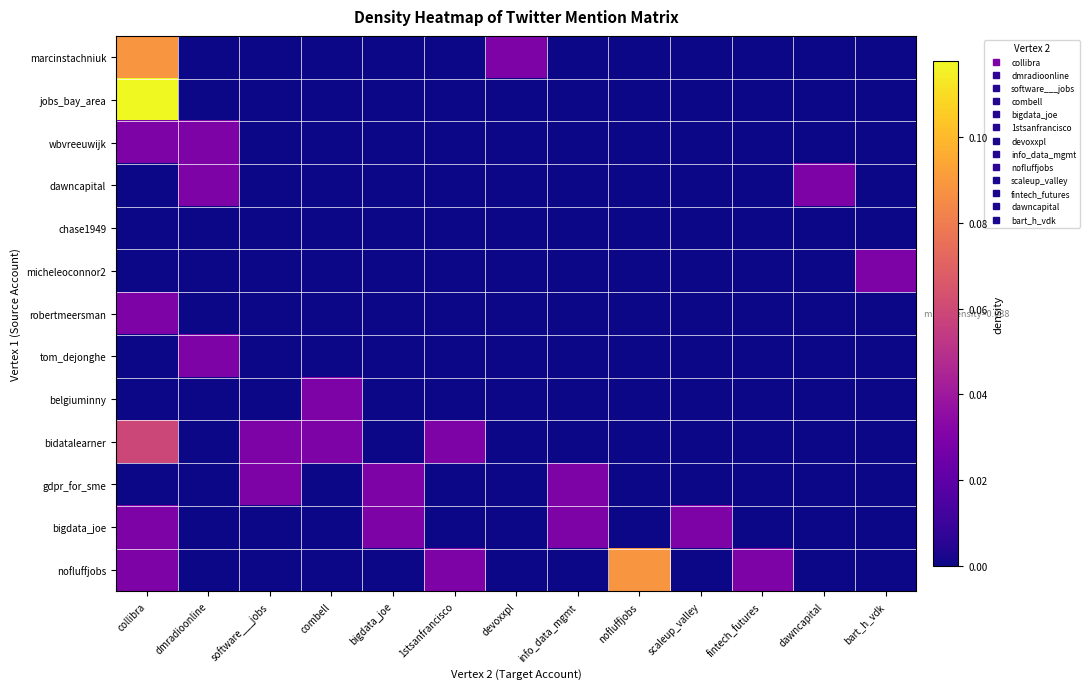

Reading right to left, transcribe all the data shown in this chart.

marcinstachniuk: bart_h_vdk=0.0	dawncapital=0.0	fintech_futures=0.0	scaleup_valley=0.0	nofluffjobs=0.0	info_data_mgmt=0.0	devoxxpl=0.0	1stsanfrancisco=0.0	bigdata_joe=0.0	combell=0.0	software___jobs=0.0	dmradioonline=0.0	collibra=0.1
jobs_bay_area: bart_h_vdk=0.0	dawncapital=0.0	fintech_futures=0.0	scaleup_valley=0.0	nofluffjobs=0.0	info_data_mgmt=0.0	devoxxpl=0.0	1stsanfrancisco=0.0	bigdata_joe=0.0	combell=0.0	software___jobs=0.0	dmradioonline=0.0	collibra=0.1
wbvreeuwijk: bart_h_vdk=0.0	dawncapital=0.0	fintech_futures=0.0	scaleup_valley=0.0	nofluffjobs=0.0	info_data_mgmt=0.0	devoxxpl=0.0	1stsanfrancisco=0.0	bigdata_joe=0.0	combell=0.0	software___jobs=0.0	dmradioonline=0.0	collibra=0.0
dawncapital: bart_h_vdk=0.0	dawncapital=0.0	fintech_futures=0.0	scaleup_valley=0.0	nofluffjobs=0.0	info_data_mgmt=0.0	devoxxpl=0.0	1stsanfrancisco=0.0	bigdata_joe=0.0	combell=0.0	software___jobs=0.0	dmradioonline=0.0	collibra=0.0
chase1949: bart_h_vdk=0.0	dawncapital=0.0	fintech_futures=0.0	scaleup_valley=0.0	nofluffjobs=0.0	info_data_mgmt=0.0	devoxxpl=0.0	1stsanfrancisco=0.0	bigdata_joe=0.0	combell=0.0	software___jobs=0.0	dmradioonline=0.0	collibra=0.0
micheleoconnor2: bart_h_vdk=0.0	dawncapital=0.0	fintech_futures=0.0	scaleup_valley=0.0	nofluffjobs=0.0	info_data_mgmt=0.0	devoxxpl=0.0	1stsanfrancisco=0.0	bigdata_joe=0.0	combell=0.0	software___jobs=0.0	dmradioonline=0.0	collibra=0.0
robertmeersman: bart_h_vdk=0.0	dawncapital=0.0	fintech_futures=0.0	scaleup_valley=0.0	nofluffjobs=0.0	info_data_mgmt=0.0	devoxxpl=0.0	1stsanfrancisco=0.0	bigdata_joe=0.0	combell=0.0	software___jobs=0.0	dmradioonline=0.0	collibra=0.0
tom_dejonghe: bart_h_vdk=0.0	dawncapital=0.0	fintech_futures=0.0	scaleup_valley=0.0	nofluffjobs=0.0	info_data_mgmt=0.0	devoxxpl=0.0	1stsanfrancisco=0.0	bigdata_joe=0.0	combell=0.0	software___jobs=0.0	dmradioonline=0.0	collibra=0.0
belgiuminny: bart_h_vdk=0.0	dawncapital=0.0	fintech_futures=0.0	scaleup_valley=0.0	nofluffjobs=0.0	info_data_mgmt=0.0	devoxxpl=0.0	1stsanfrancisco=0.0	bigdata_joe=0.0	combell=0.0	software___jobs=0.0	dmradioonline=0.0	collibra=0.0
bidatalearner: bart_h_vdk=0.0	dawncapital=0.0	fintech_futures=0.0	scaleup_valley=0.0	nofluffjobs=0.0	info_data_mgmt=0.0	devoxxpl=0.0	1stsanfrancisco=0.0	bigdata_joe=0.0	combell=0.0	software___jobs=0.0	dmradioonline=0.0	collibra=0.1
gdpr_for_sme: bart_h_vdk=0.0	dawncapital=0.0	fintech_futures=0.0	scaleup_valley=0.0	nofluffjobs=0.0	info_data_mgmt=0.0	devoxxpl=0.0	1stsanfrancisco=0.0	bigdata_joe=0.0	combell=0.0	software___jobs=0.0	dmradioonline=0.0	collibra=0.0
bigdata_joe: bart_h_vdk=0.0	dawncapital=0.0	fintech_futures=0.0	scaleup_valley=0.0	nofluffjobs=0.0	info_data_mgmt=0.0	devoxxpl=0.0	1stsanfrancisco=0.0	bigdata_joe=0.0	combell=0.0	software___jobs=0.0	dmradioonline=0.0	collibra=0.0
nofluffjobs: bart_h_vdk=0.0	dawncapital=0.0	fintech_futures=0.0	scaleup_valley=0.0	nofluffjobs=0.1	info_data_mgmt=0.0	devoxxpl=0.0	1stsanfrancisco=0.0	bigdata_joe=0.0	combell=0.0	software___jobs=0.0	dmradioonline=0.0	collibra=0.0